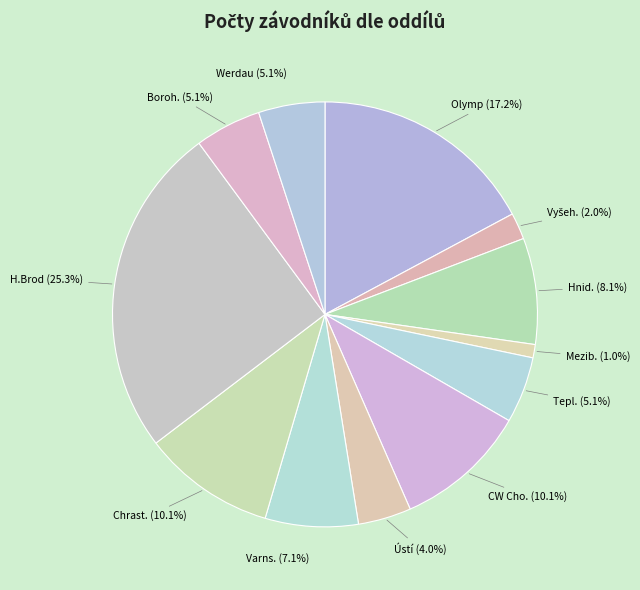

How many segments does this pie chart have?

12